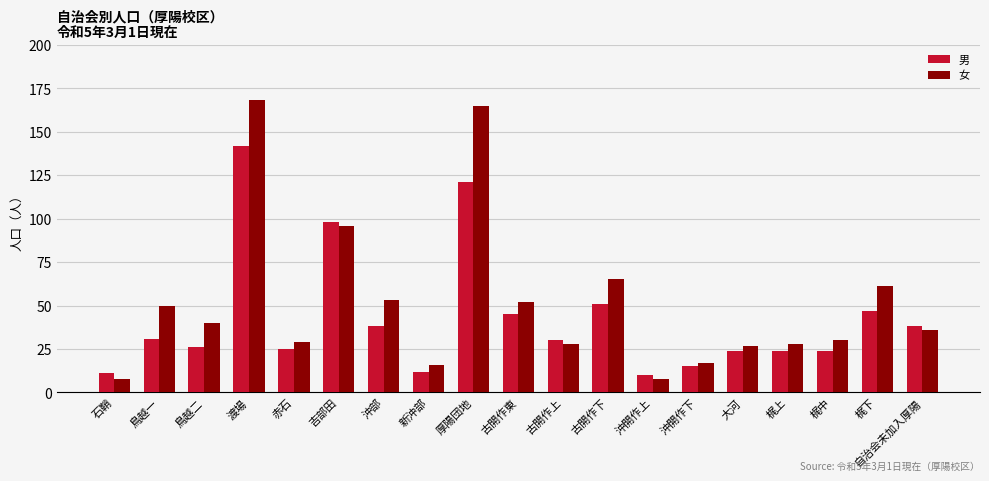

What is the difference between the maximum and minimum values in the 女 series?

160